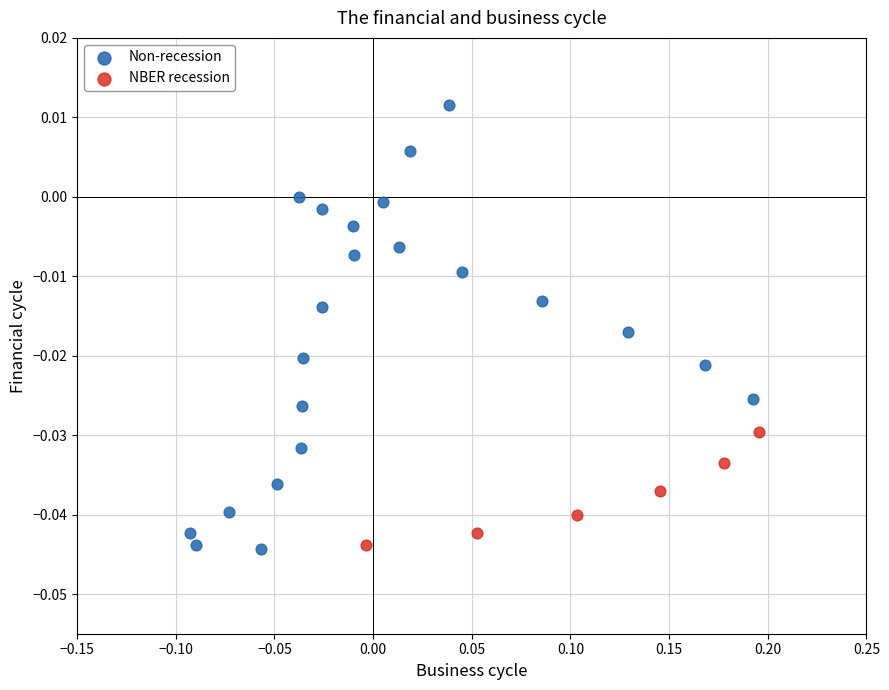

Which series reaches the maximum Y coordinate?

Non-recession